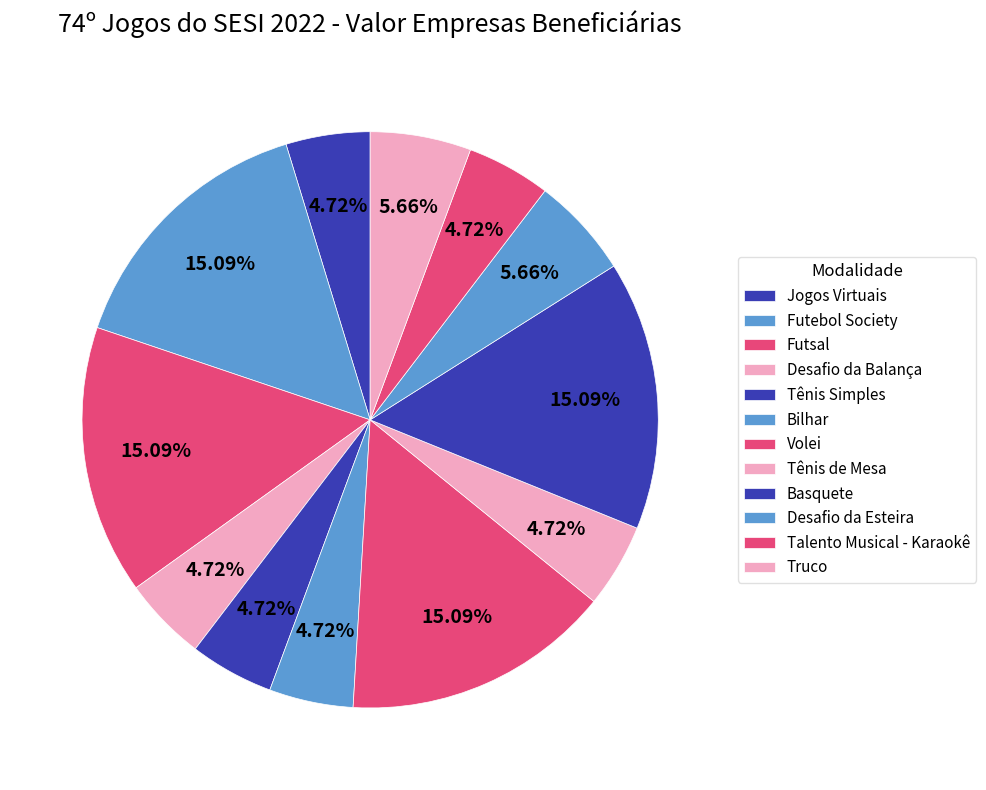

Combined, do Tênis Simples and Futsal account for over 50%?

No